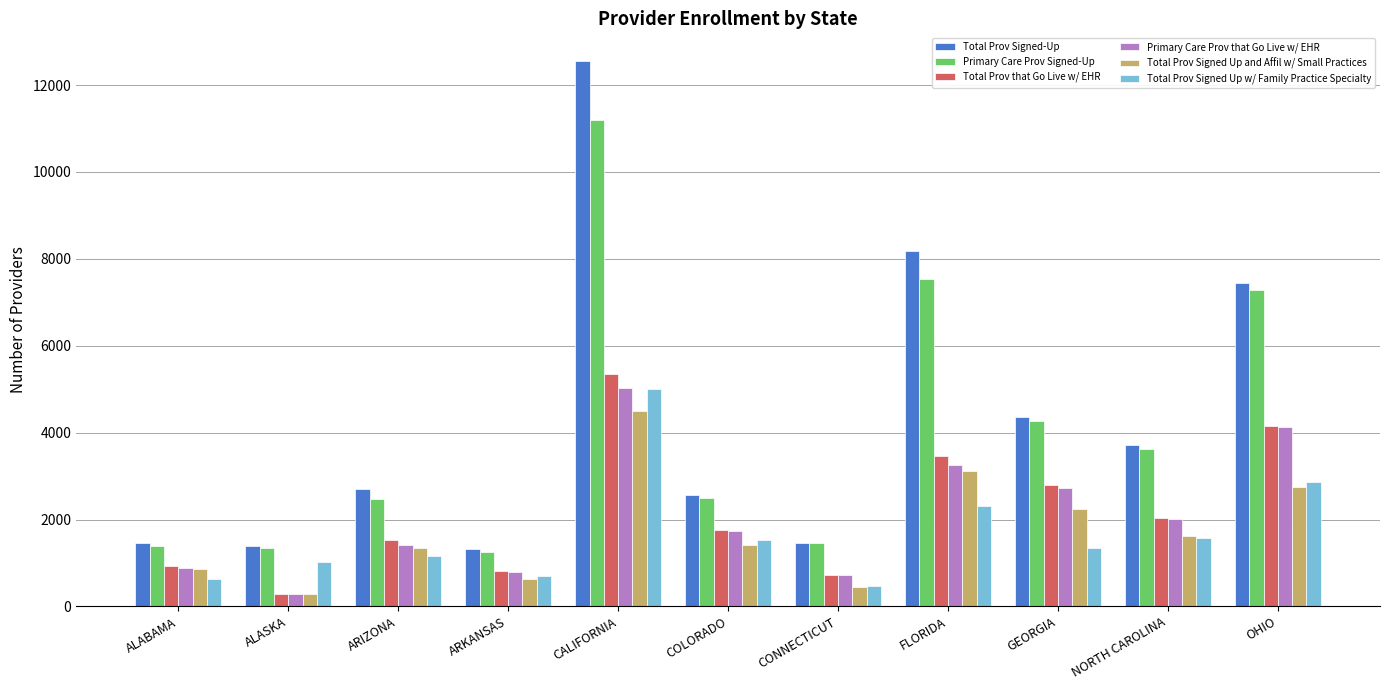

What is the maximum value for Primary Care Prov that Go Live w/ EHR?

5018